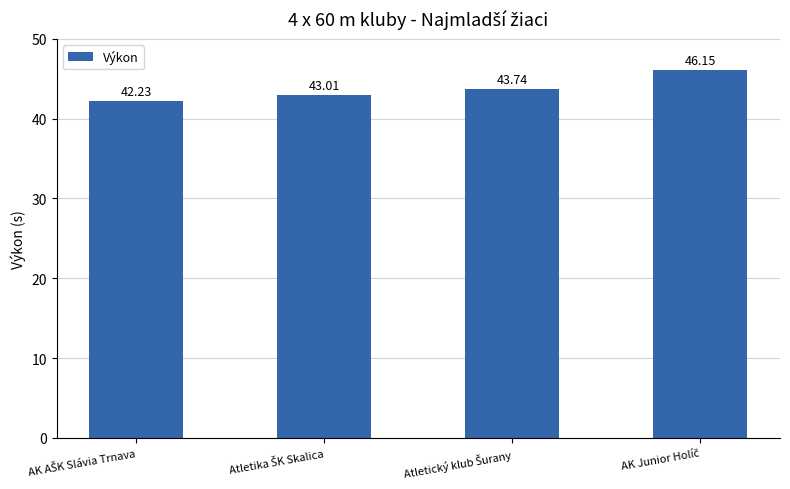

What is the difference between the second highest and minimum values?

1.5